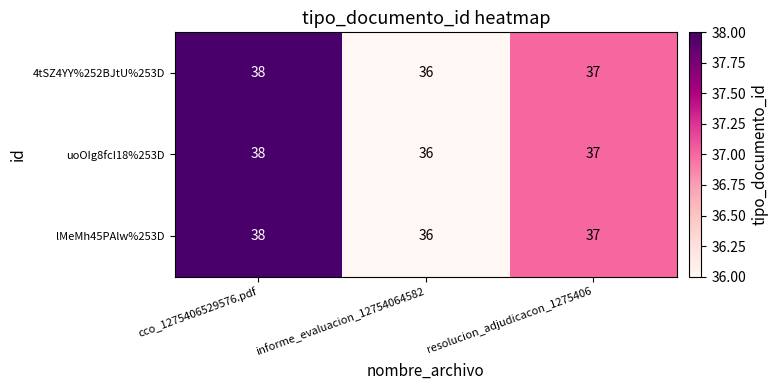

The value of uoOIg8fcI18%253D at resolucion_adjudicacon_1275406 is 13. True or false?

False